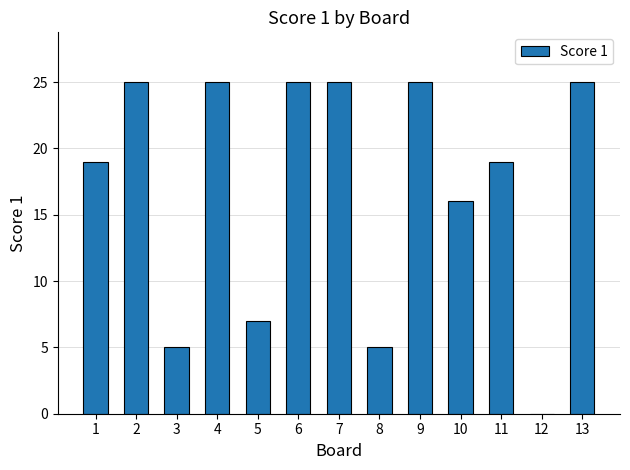

What value does the data have at 6?

25